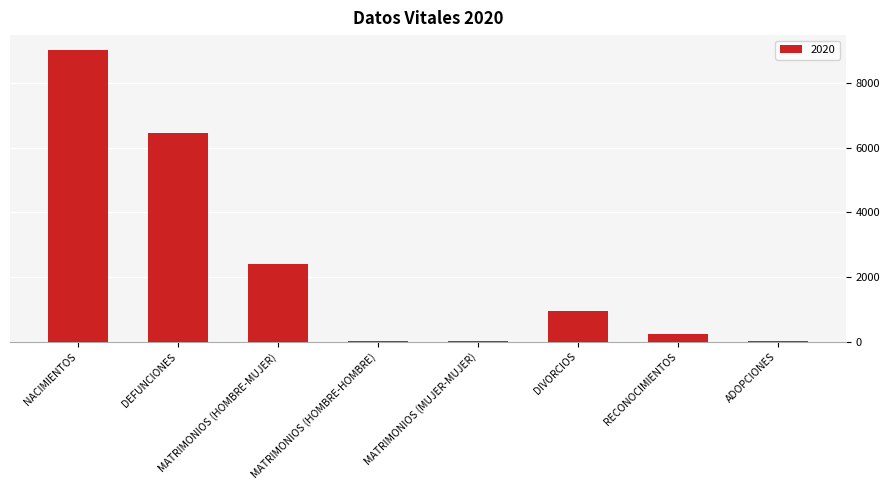

Which has a higher value, RECONOCIMIENTOS or ADOPCIONES?

RECONOCIMIENTOS